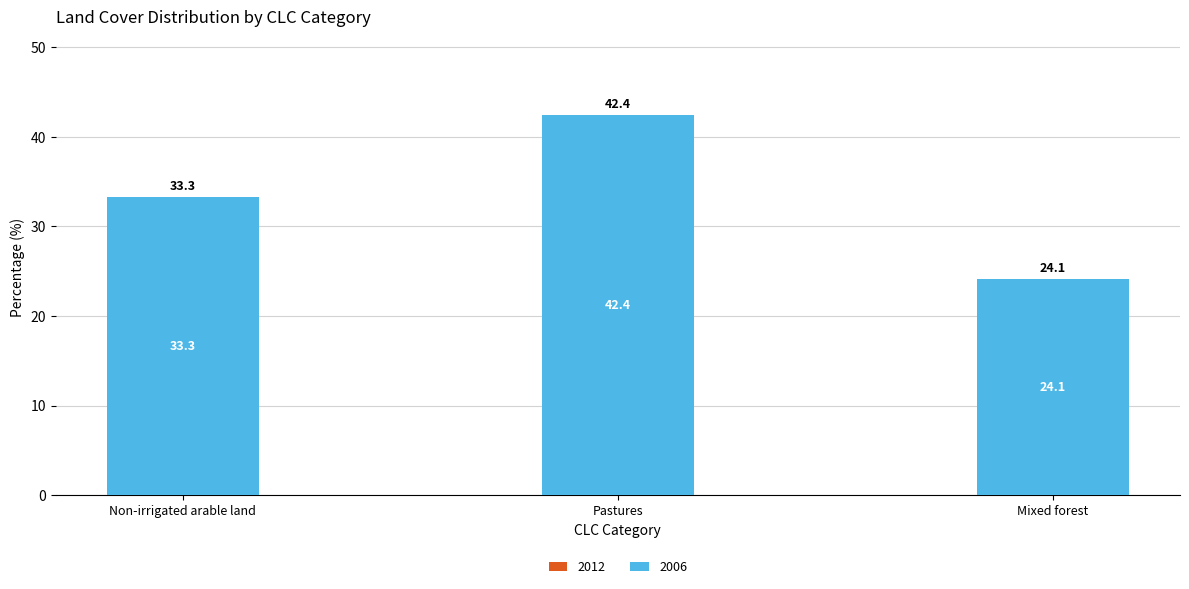

How many data points are above 33?

2